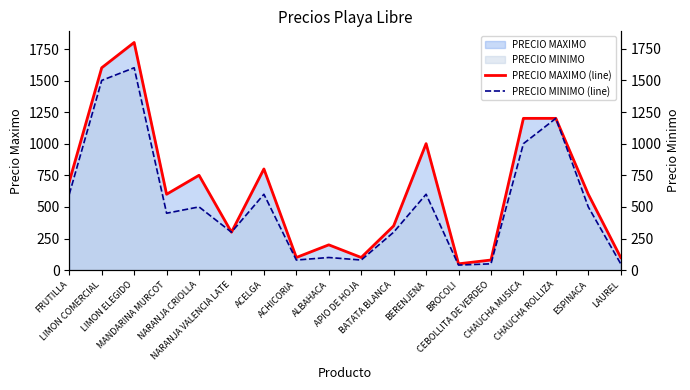

What are all the series names shown in the legend?

PRECIO MAXIMO (line), PRECIO MINIMO (line)